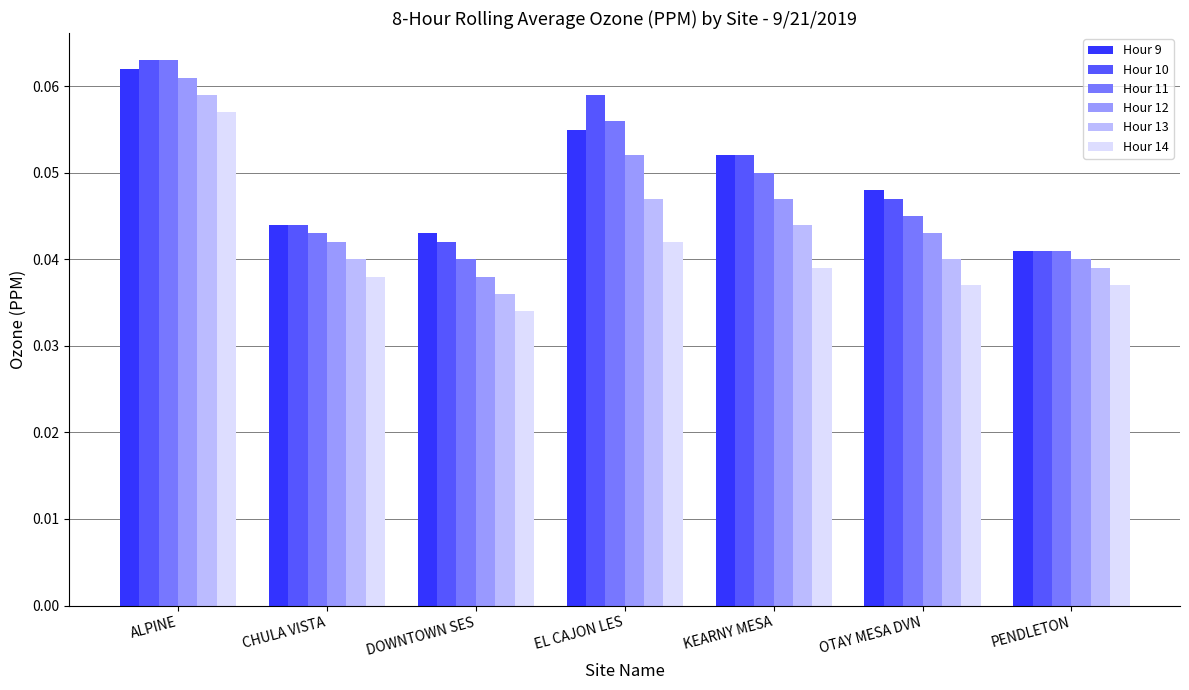

Which category has the highest value in the Hour 11 series?

ALPINE